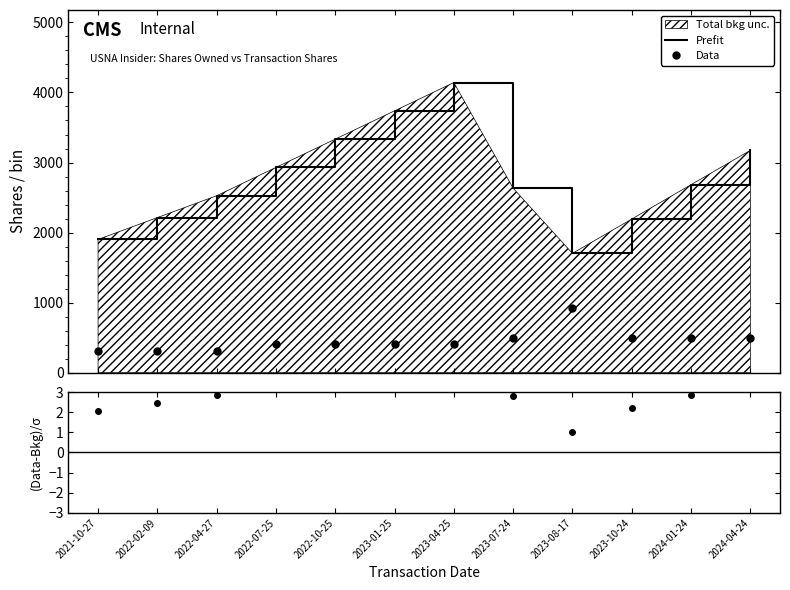

What is the average value of the Prefit series?

2764.4